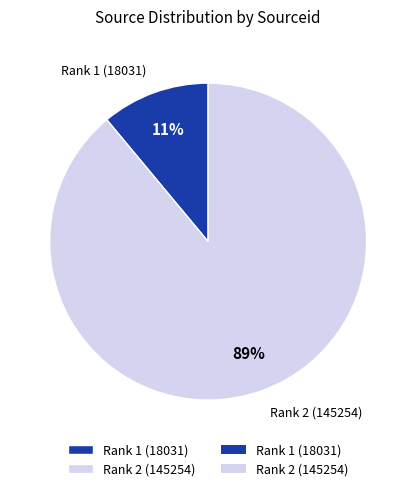

To the nearest percent, what percentage of the pie is Rank 2 (145254)?

89%